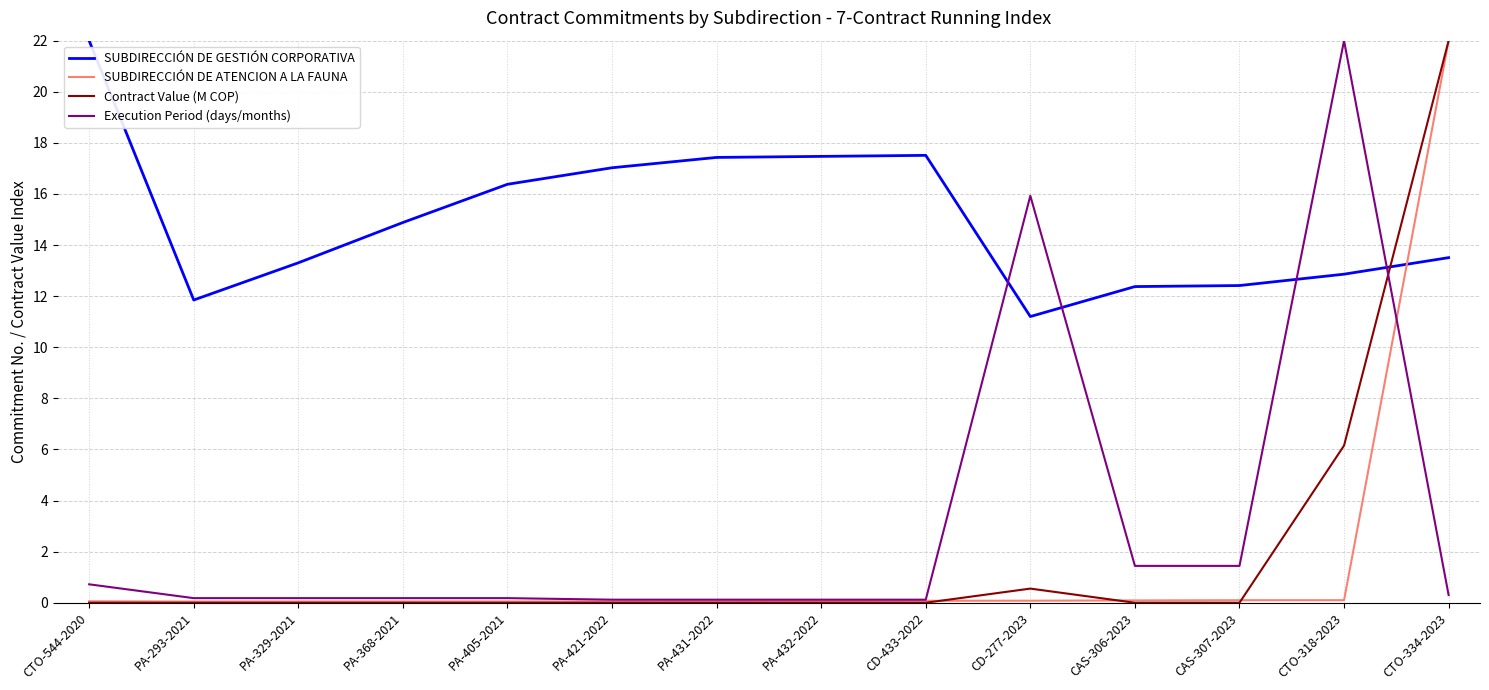

Does the chart display data point markers on the line(s)?

No